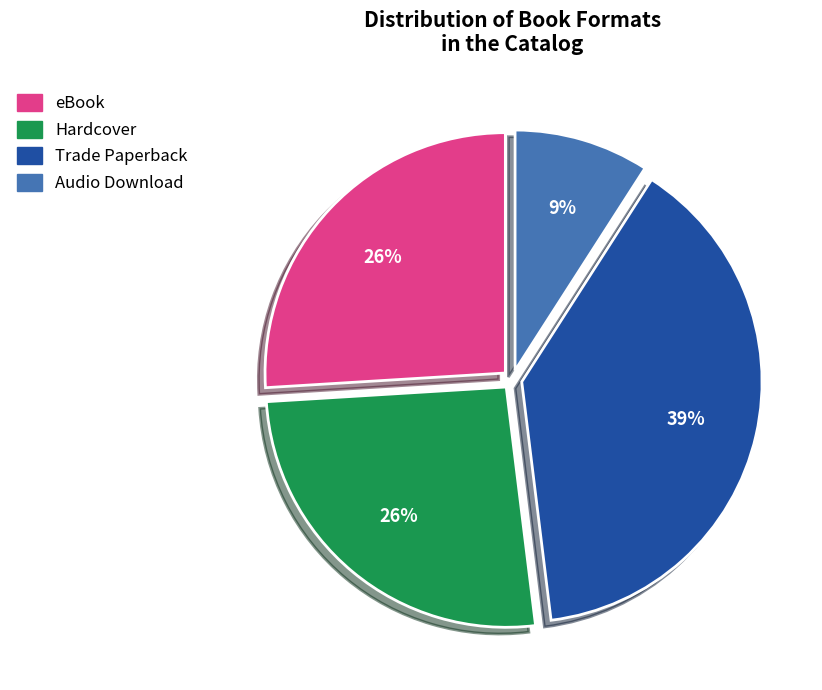

Do Trade Paperback and Audio Download together represent more than half of the pie?

No